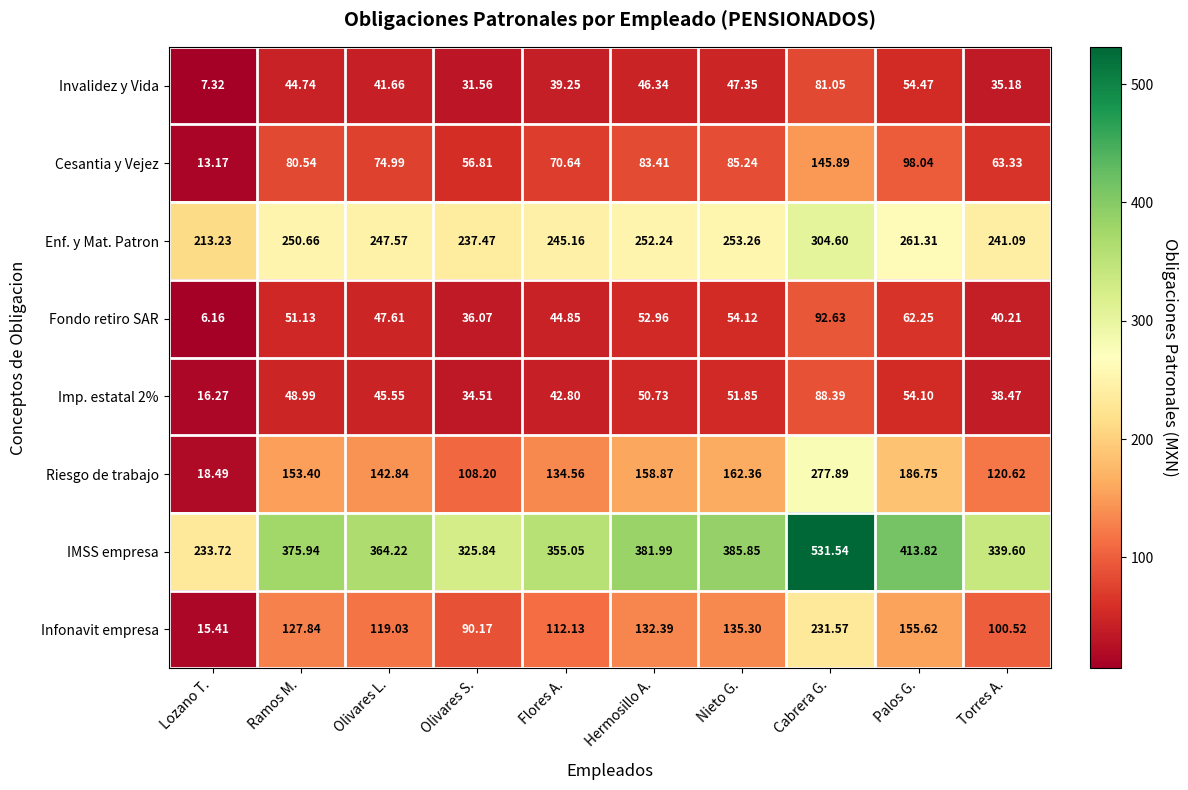

How many data points does each series have?

10